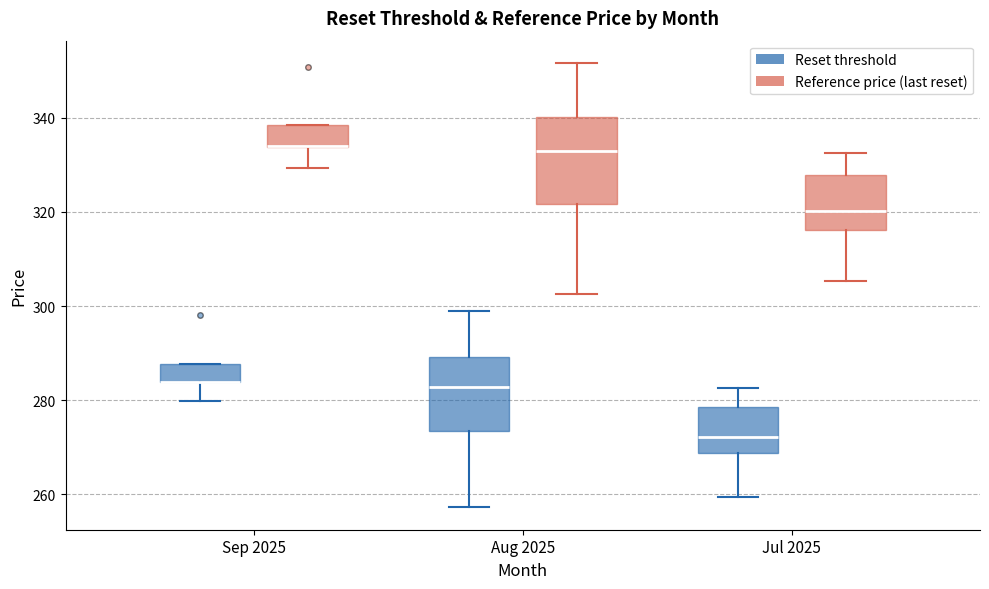

Which box is the tallest, from its lower edge to its upper edge?

Aug 2025 (Reference price (last reset))